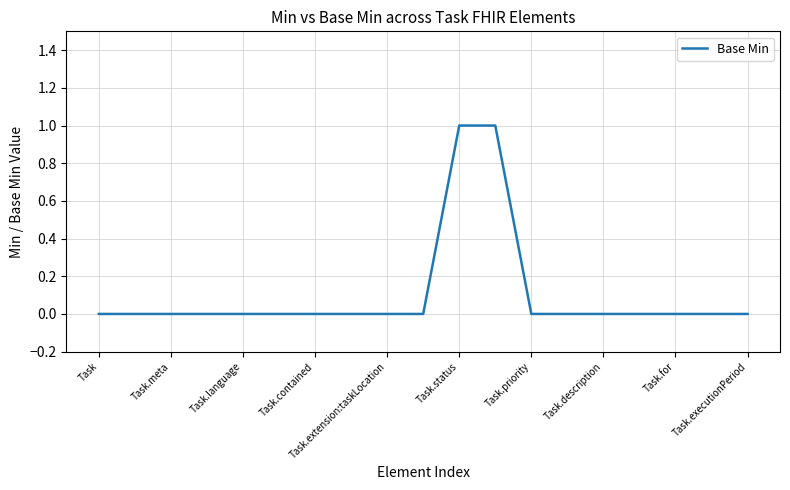

What is the sum of all values?

2